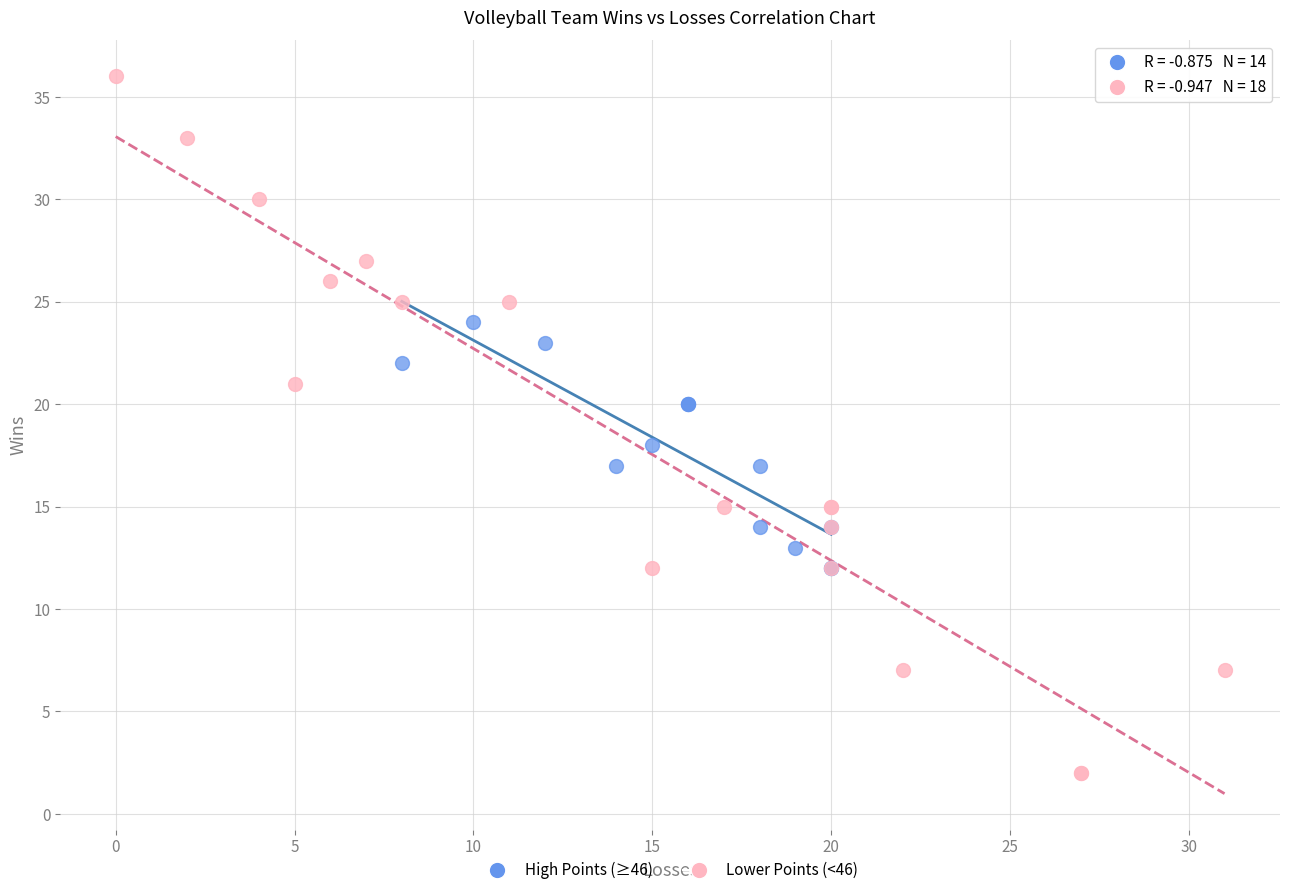

Which series reaches the minimum Y coordinate?

Lower Points (<46)